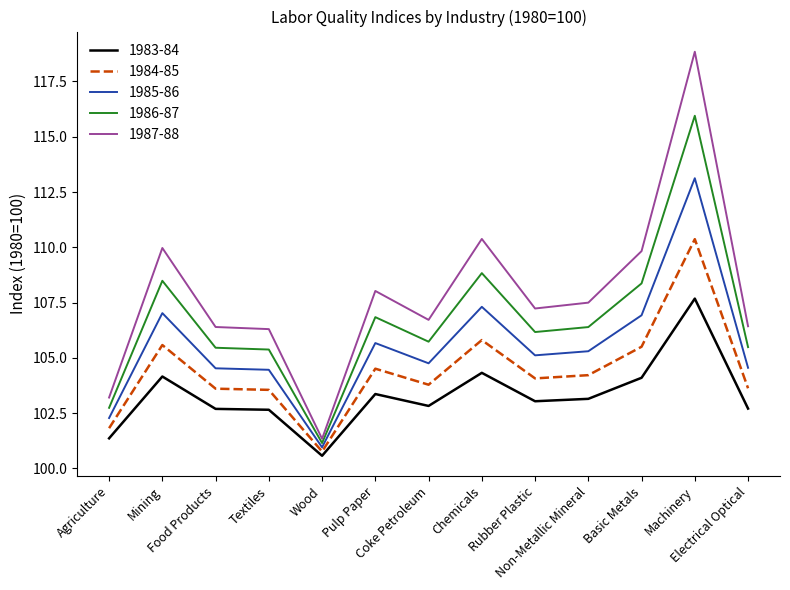

Does the chart display data point markers on the line(s)?

No